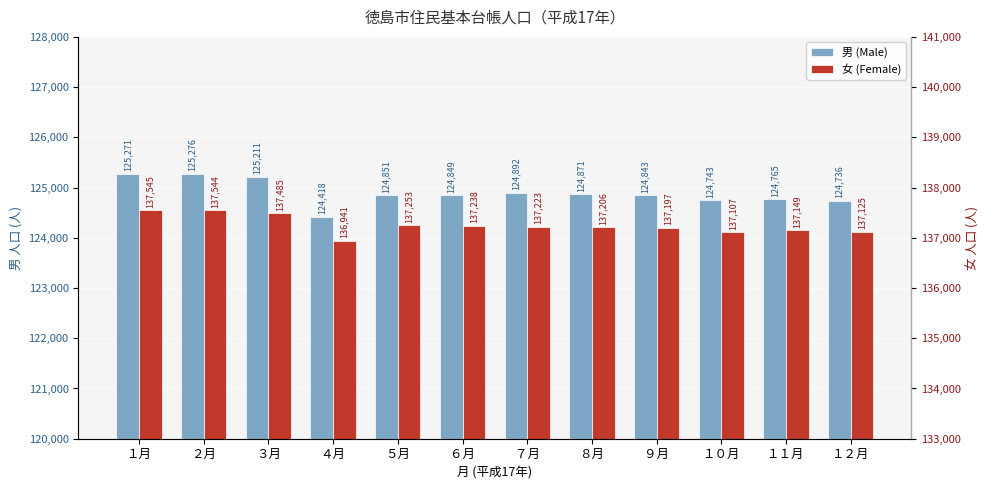

How many series are shown in this chart?

2